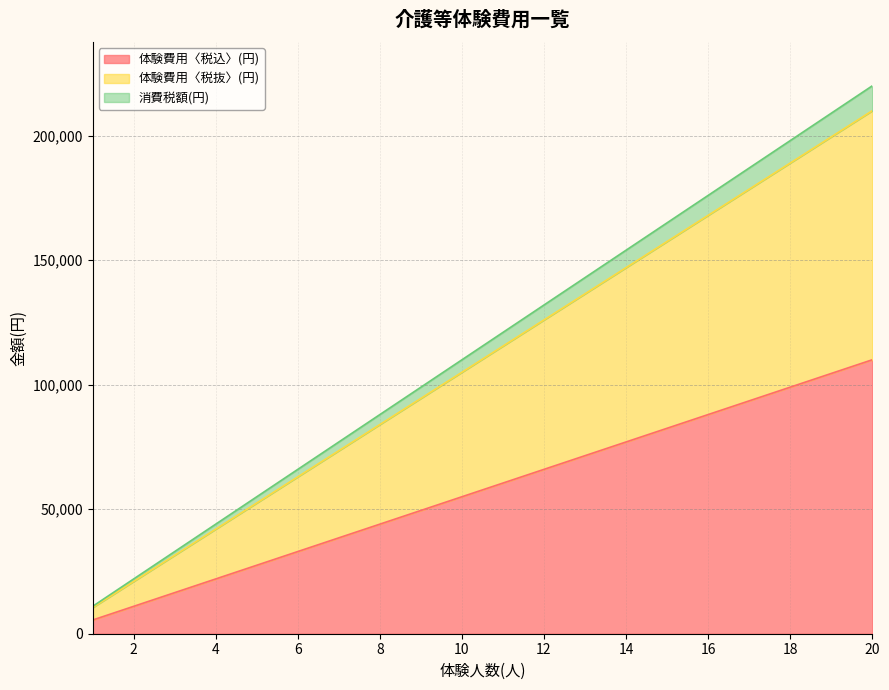

Reading right to left, transcribe all the data shown in this chart.

体験費用〈税込〉(円): 20=110000	19=104500	18=99000	17=93500	16=88000	15=82500	14=77000	13=71500	12=66000	11=60500	10=55000	9=49500	8=44000	7=38500	6=33000	5=27500	4=22000	3=16500	2=11000	1=5500
体験費用〈税抜〉(円): 20=210000	19=199500	18=189000	17=178500	16=168000	15=157500	14=147000	13=136500	12=126000	11=115500	10=105000	9=94500	8=84000	7=73500	6=63000	5=52500	4=42000	3=31500	2=21000	1=10500
消費税額(円): 20=220000	19=209000	18=198000	17=187000	16=176000	15=165000	14=154000	13=143000	12=132000	11=121000	10=110000	9=99000	8=88000	7=77000	6=66000	5=55000	4=44000	3=33000	2=22000	1=11000